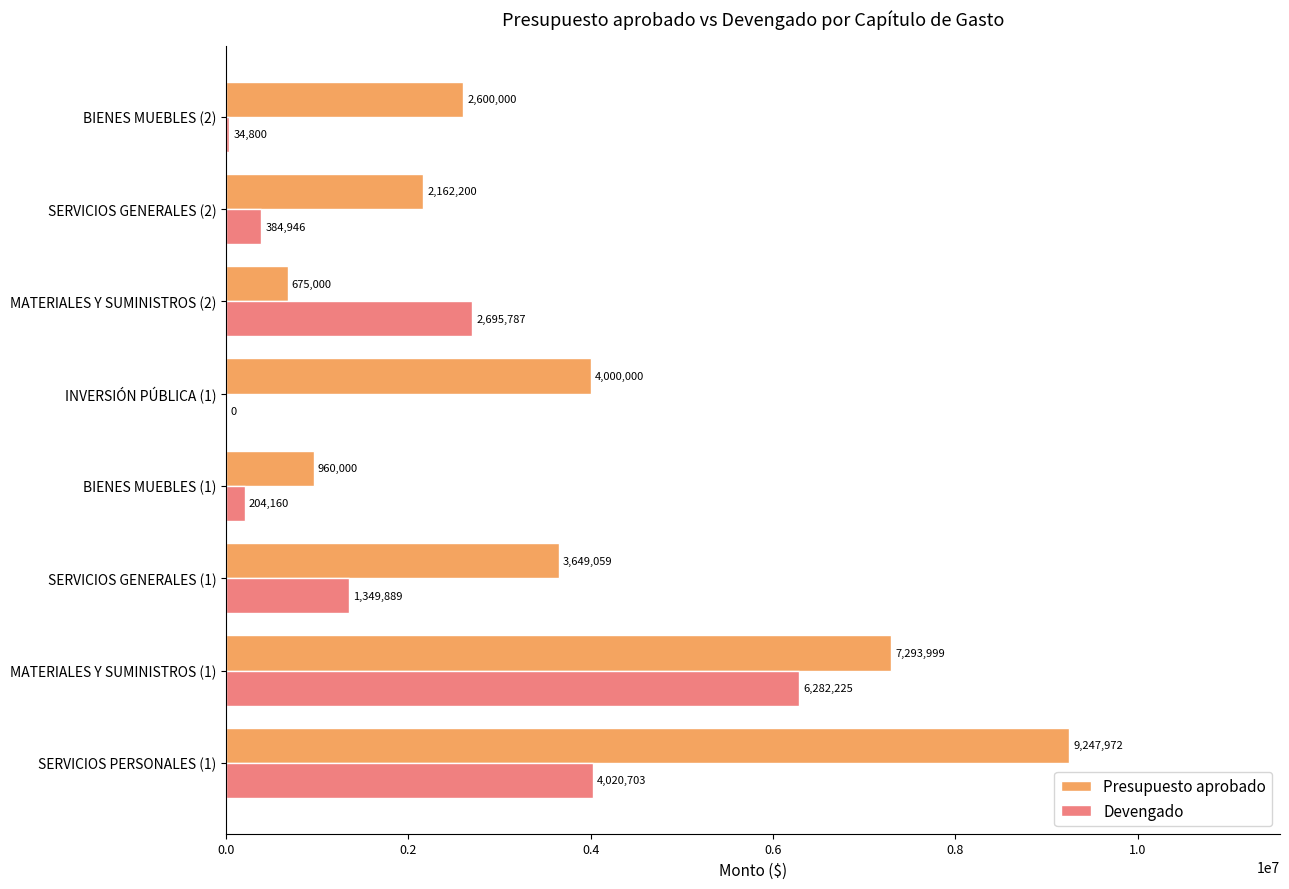

The Presupuesto aprobado series shows 7293999.0 at MATERIALES Y SUMINISTROS (1). True or false?

True